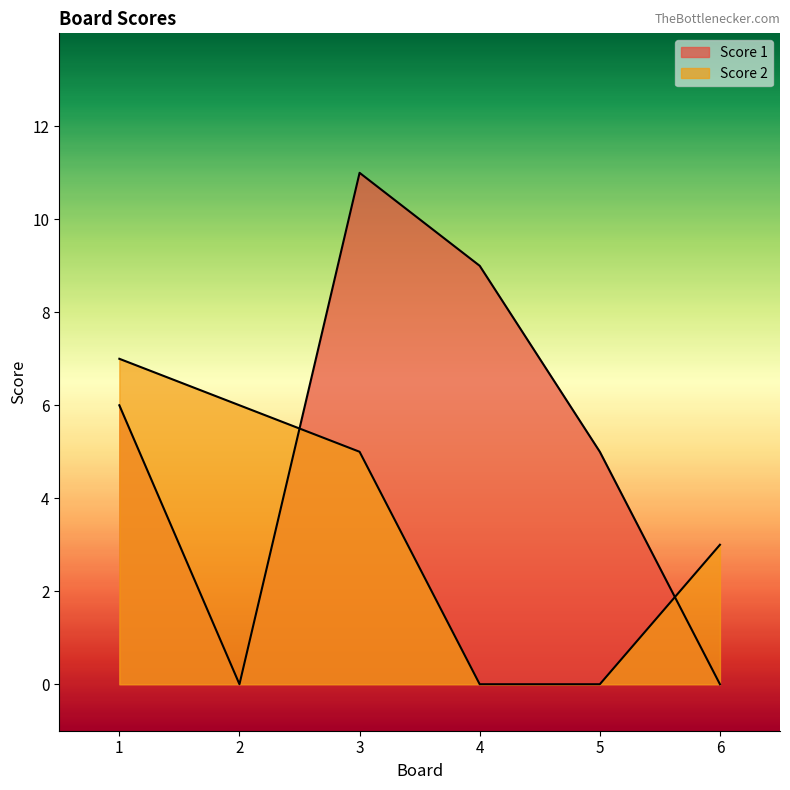

Between 1 and 6, which series saw the biggest shift?

Score 1